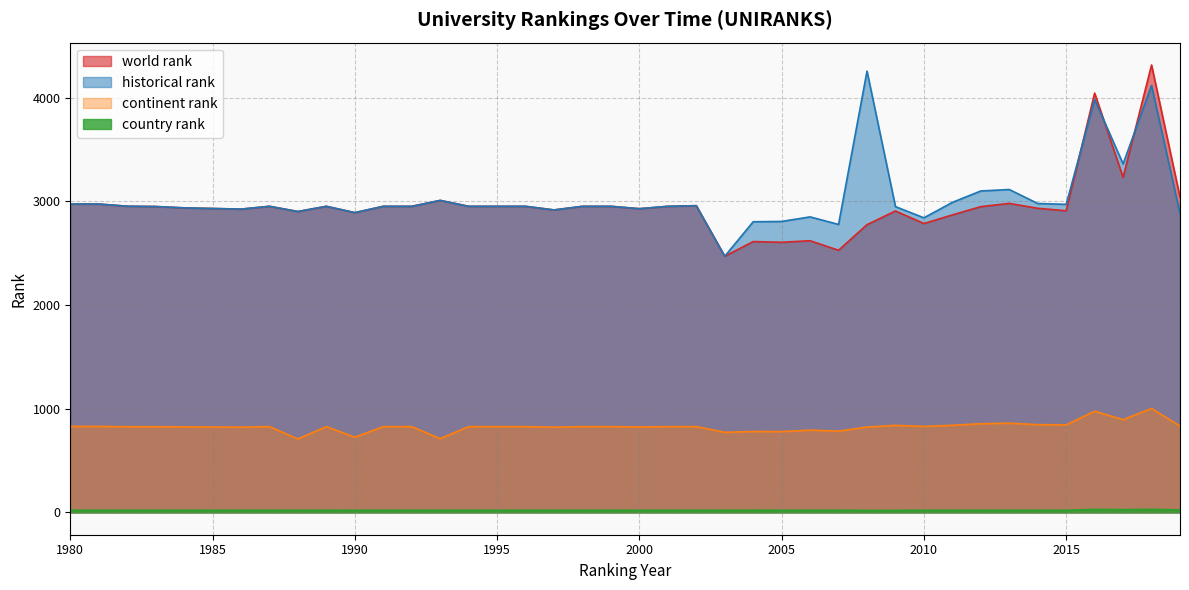

What is the sum of all continent rank values?

33014